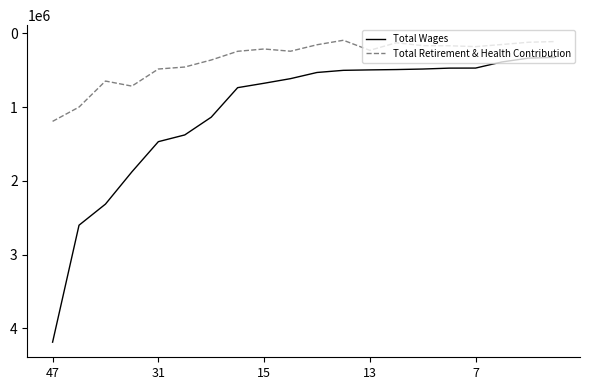

What is the minimum value shown in the chart?

95485